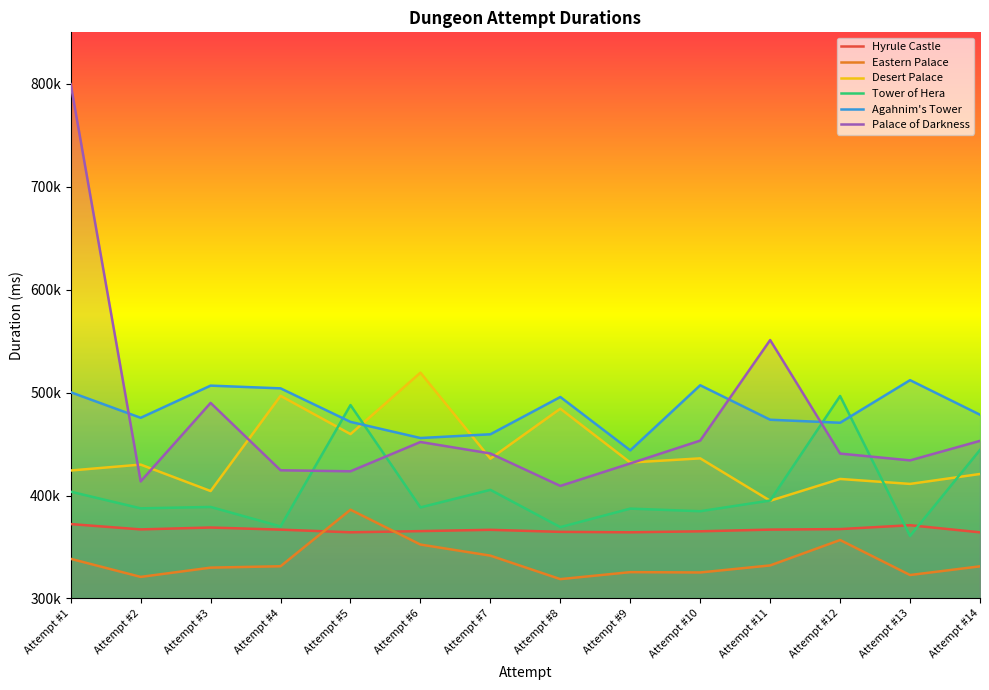

At which category does the chart reach its peak across all series?

Attempt #1